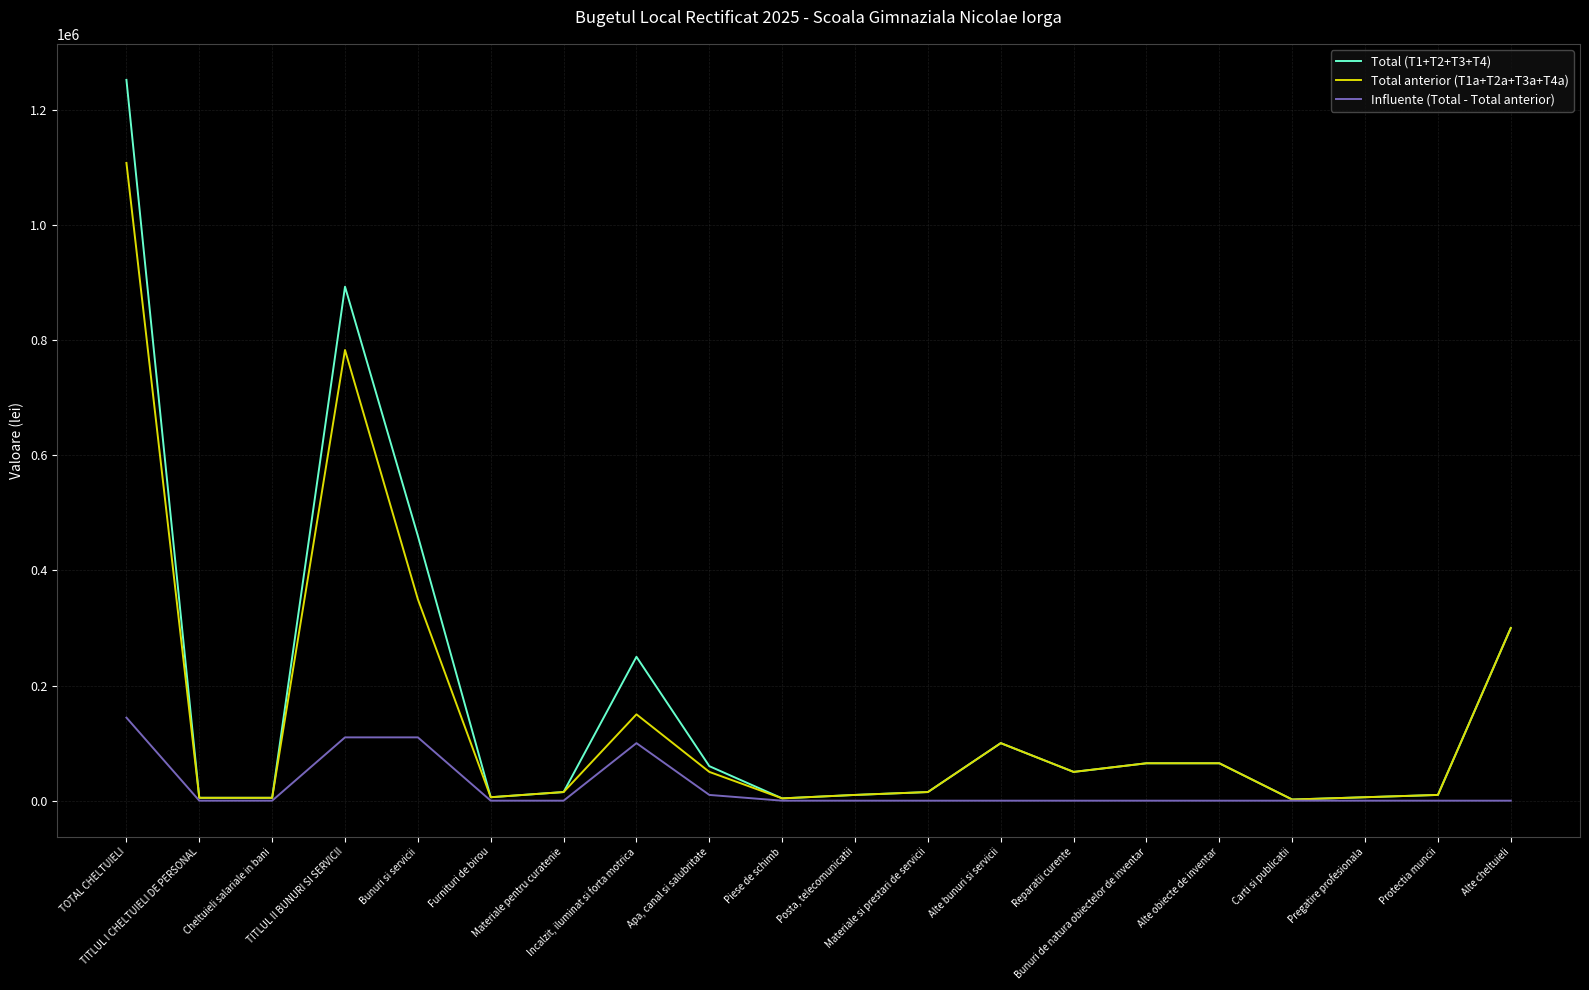

List the series in order of their peak value, highest first.

Total (T1+T2+T3+T4), Total anterior (T1a+T2a+T3a+T4a), Influente (Total - Total anterior)